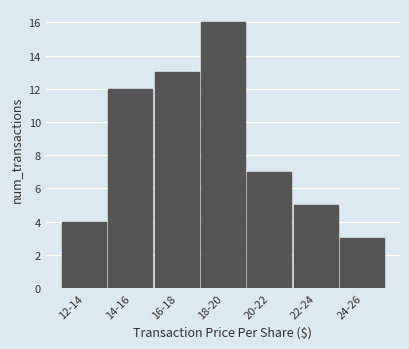

Reading right to left, what are all the values shown in this chart?

24-26=3	22-24=5	20-22=7	18-20=16	16-18=13	14-16=12	12-14=4